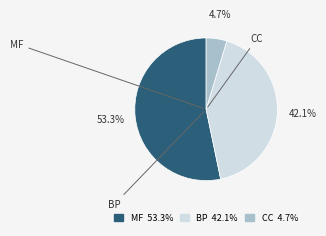

Approximately how many times larger is the value at CC compared to BP?

0.1